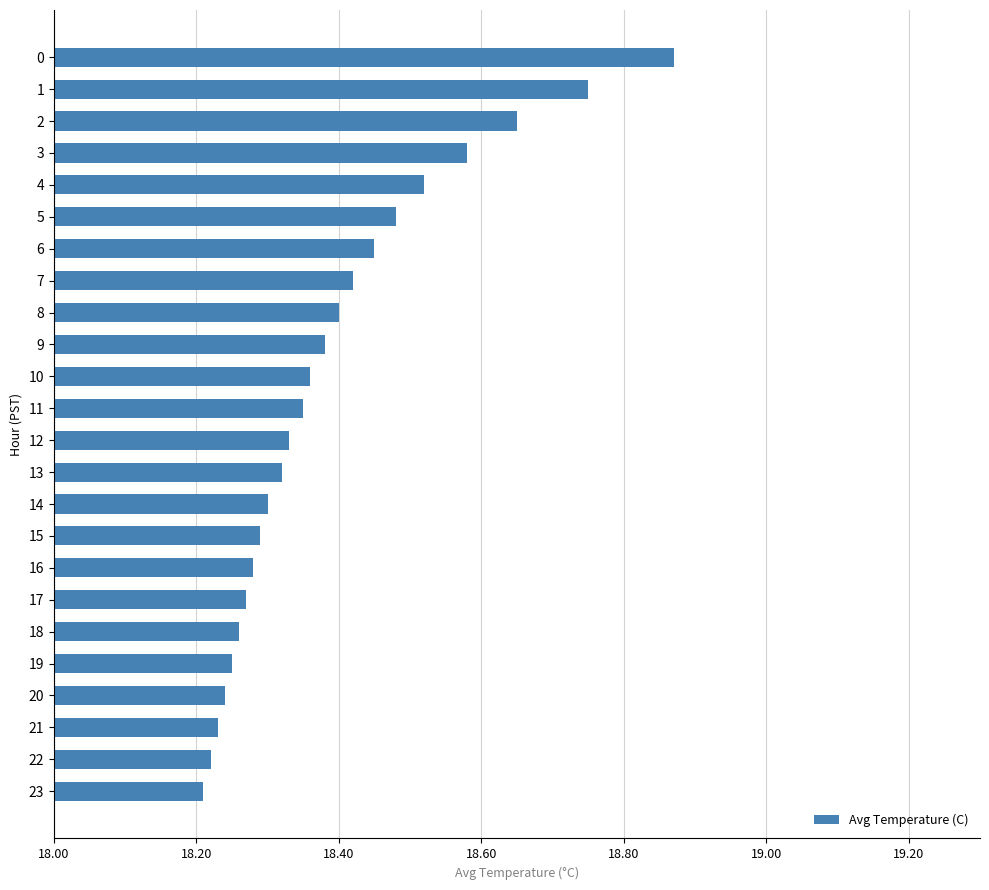

What is the sum of the values at 15 and 13?

36.6